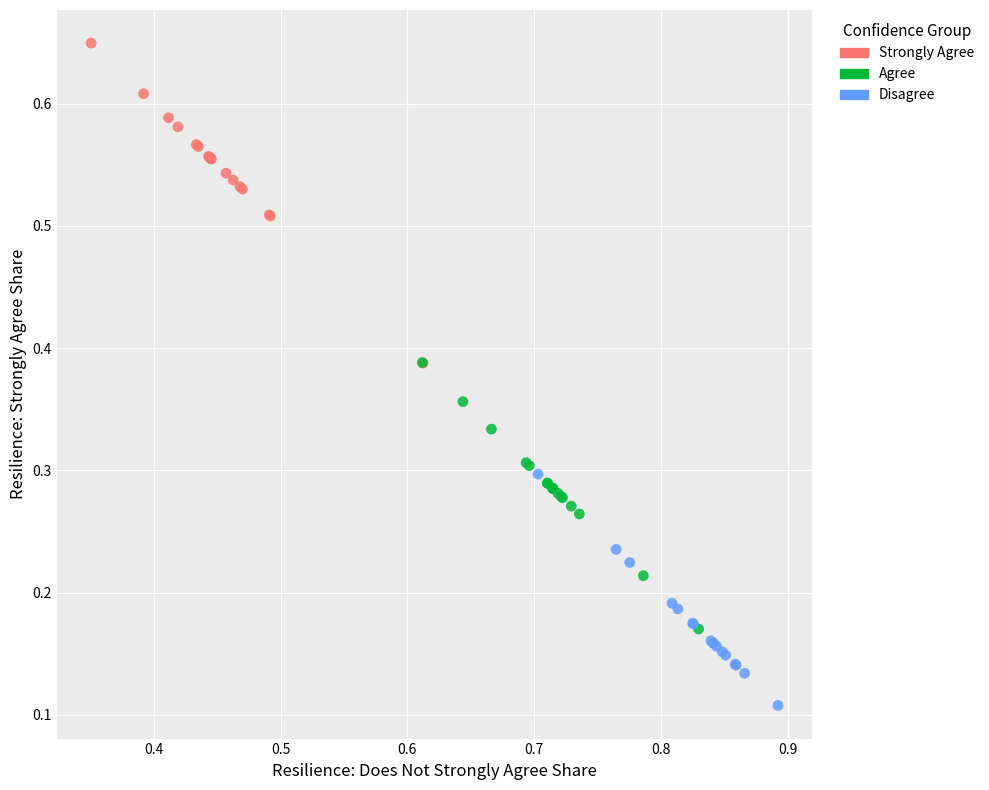

Which series has the largest Y range (max minus min)?

Strongly Agree